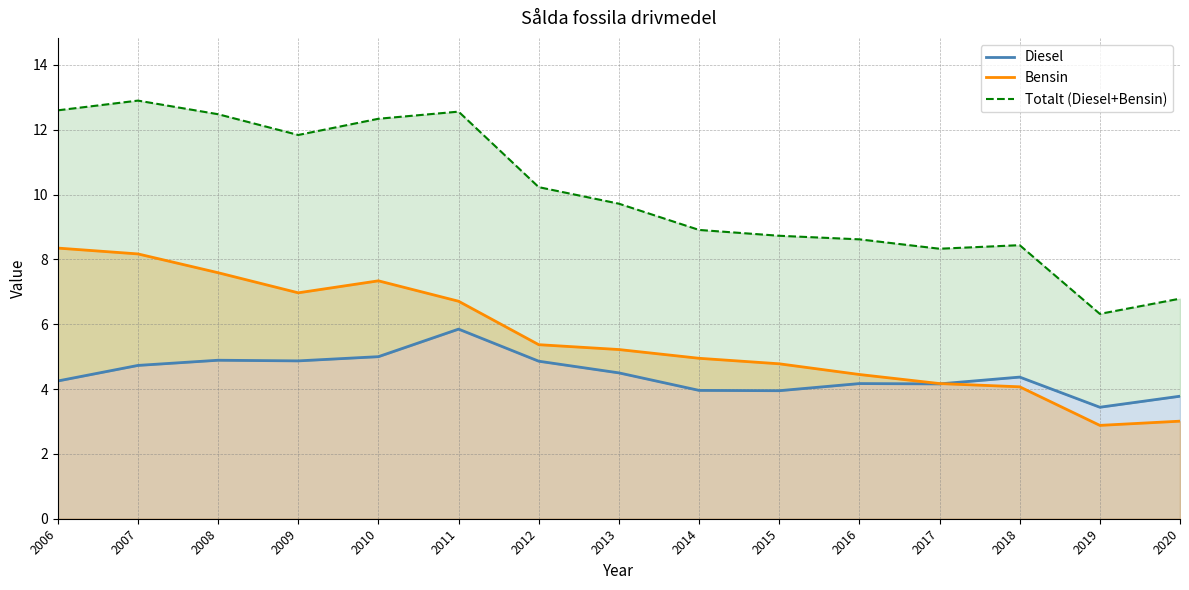

At how many categories does at least one series exceed 5?

15